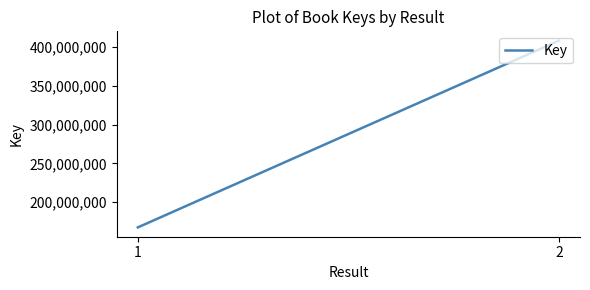

Where is the data nearest to the value 287922115?

1